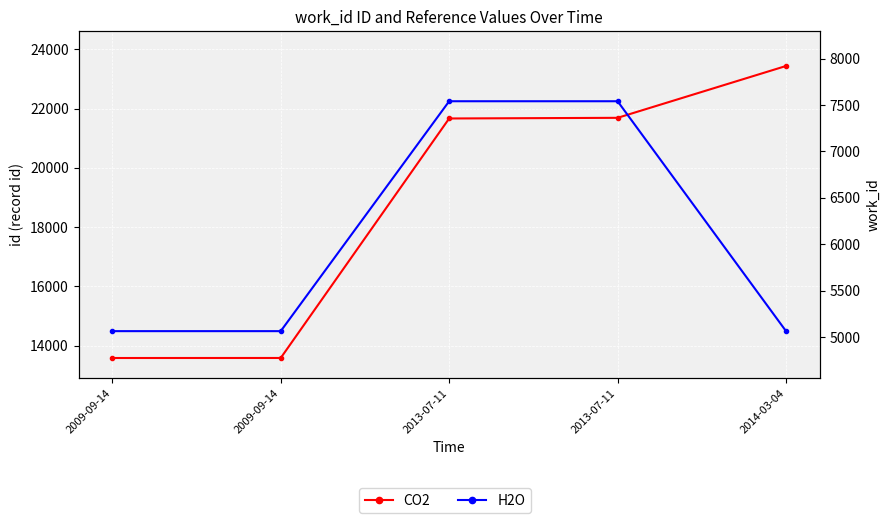

True or false: H2O has a value of 9921 at 2013-07-11.

False